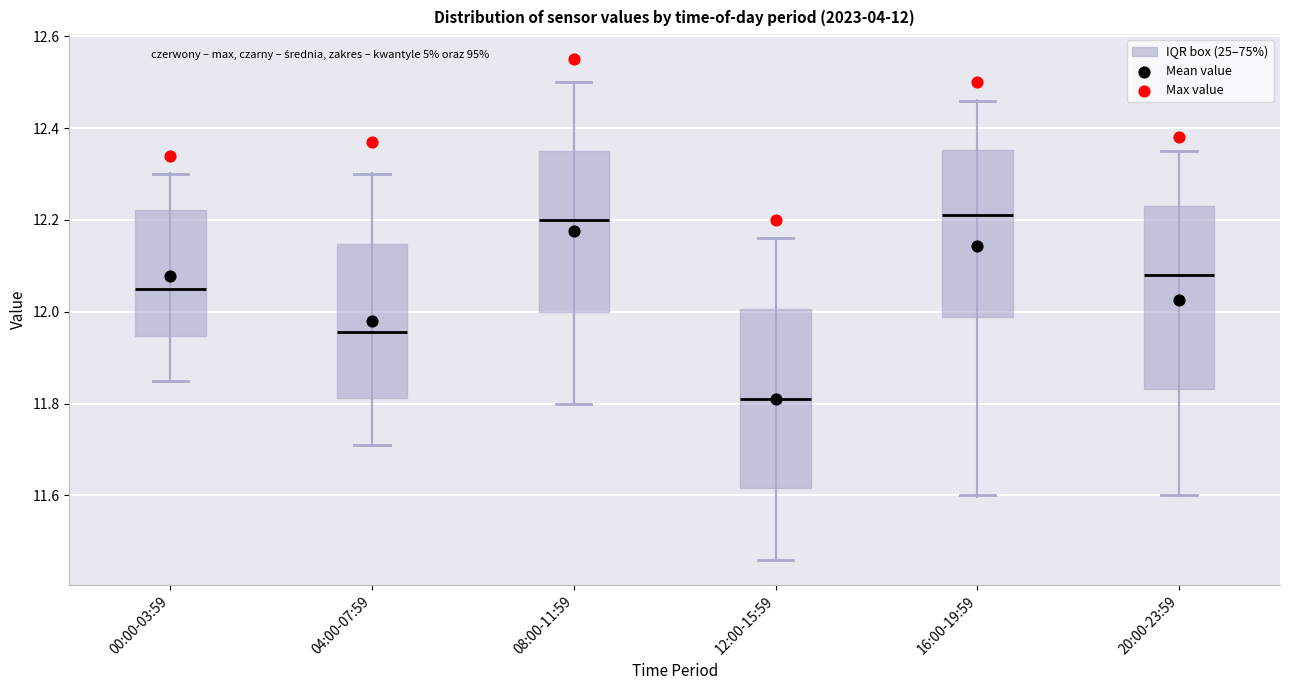

Which box has the lowest median line?

12:00-15:59